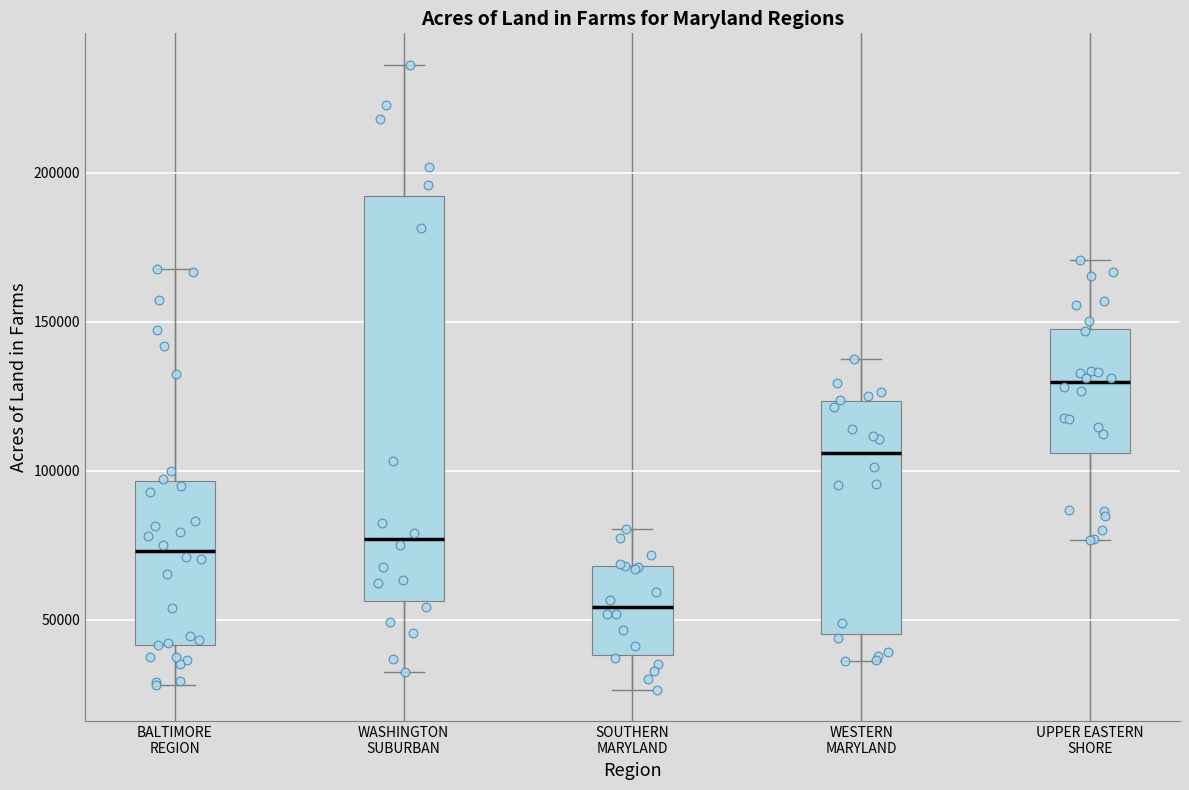

Where does the median line of the box for BALTIMORE REGION sit on the y-axis? The values are not printed on the chart, so give them approximately, as read against the axis.

75000